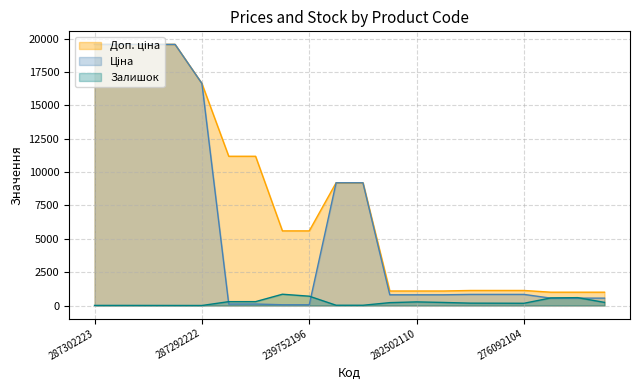

What is the label of the 18th point from the left?

263782102